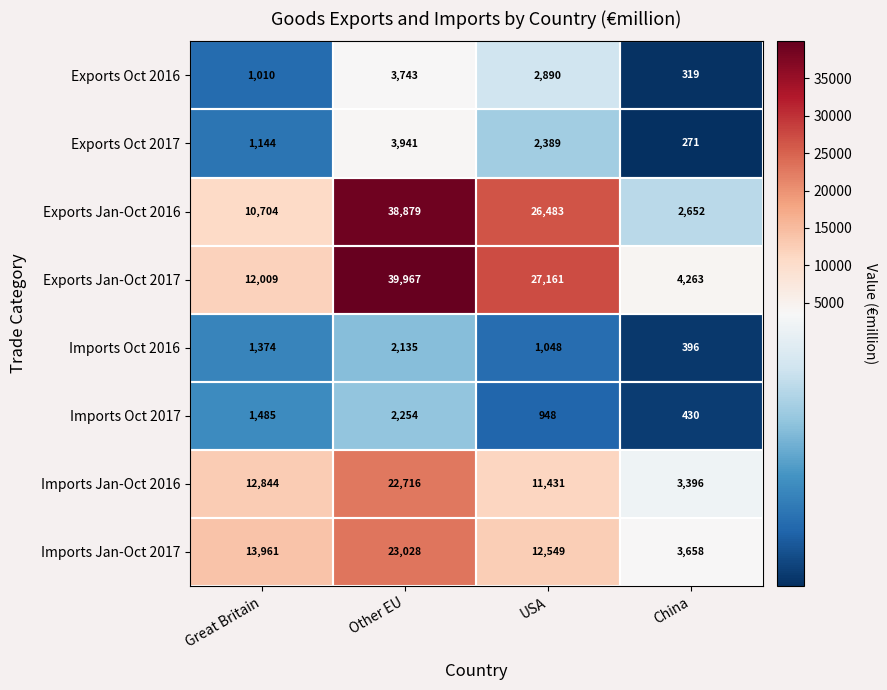

How many distinct data groups are displayed?

8